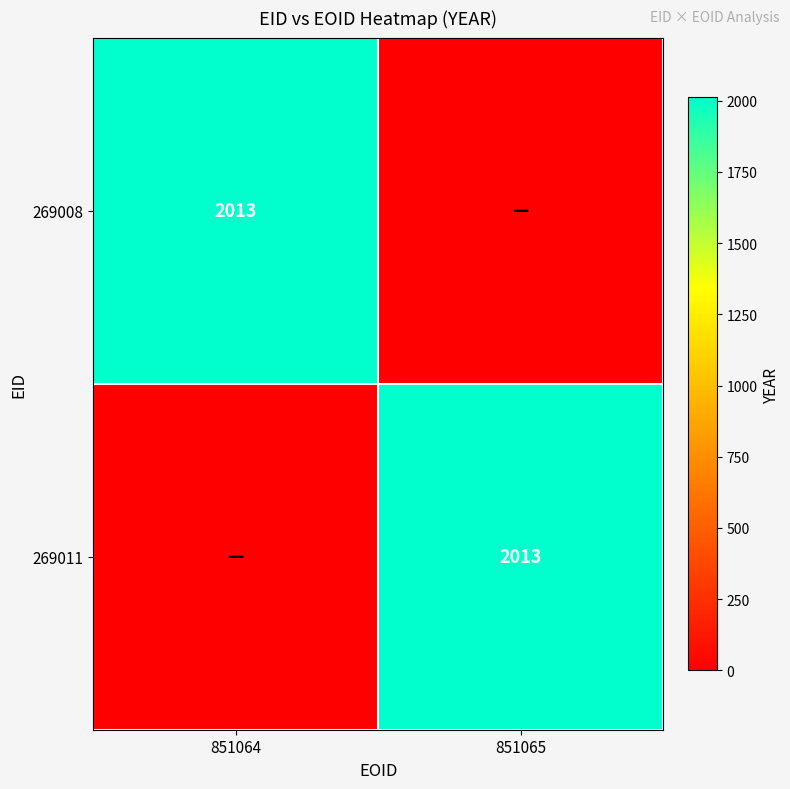

True or false: 269011 has a value of 2013 at 851065.

True